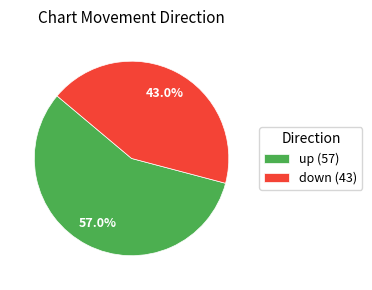

The up slice represents 57% of the pie. True or false?

True